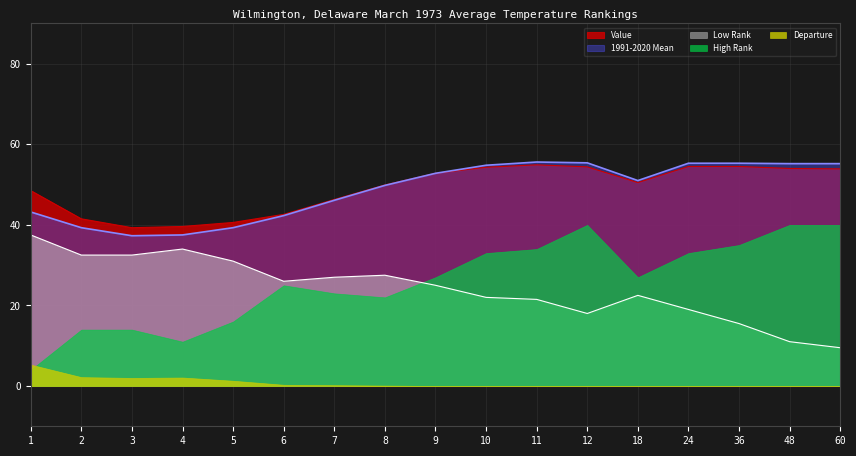

How many lines are shown in the chart?

5